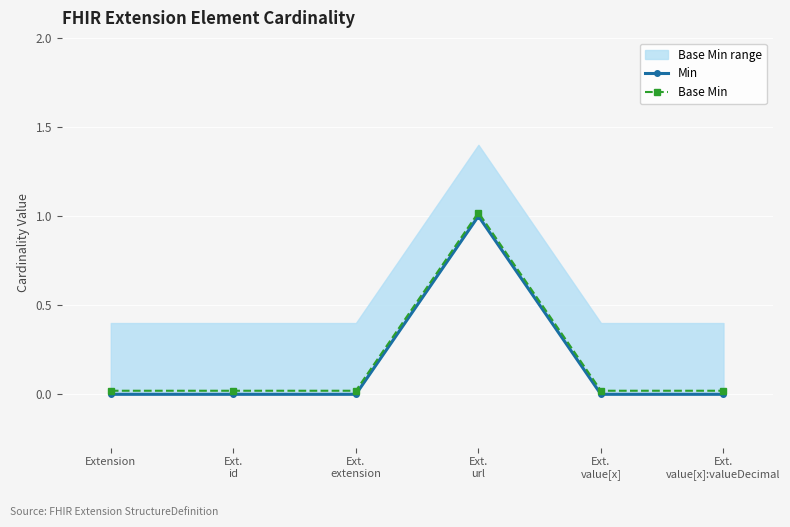

Which series has the largest range (max minus min)?

Min